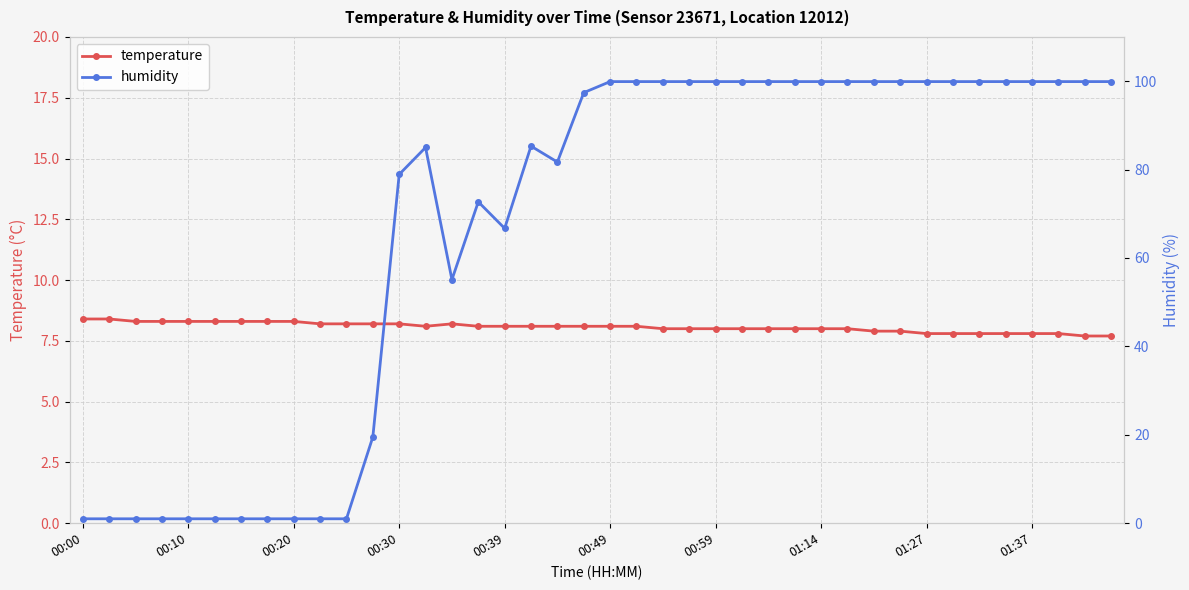

How many interior local valleys does the temperature series have?

1